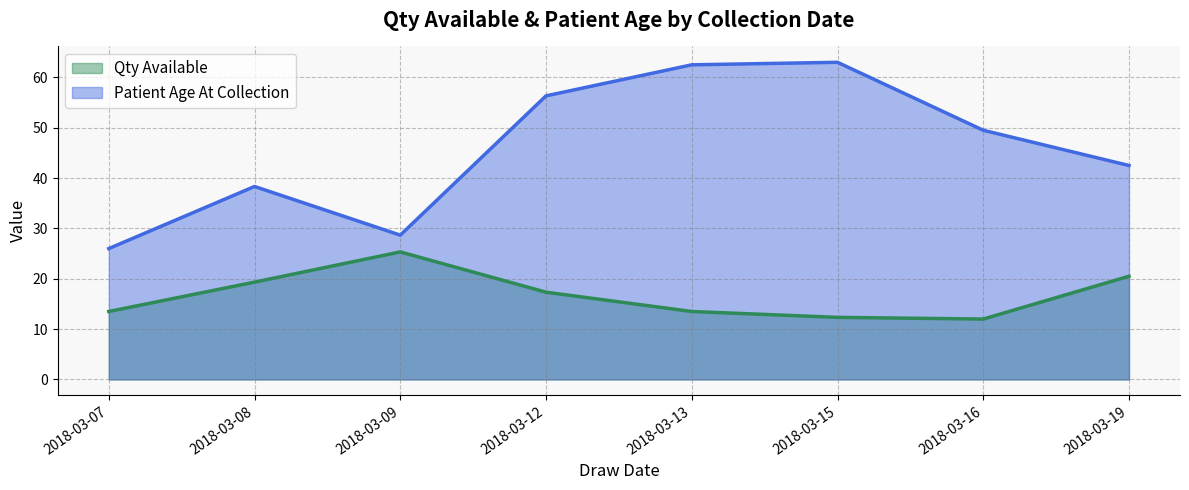

What is the sum of all Qty Available values?

133.8